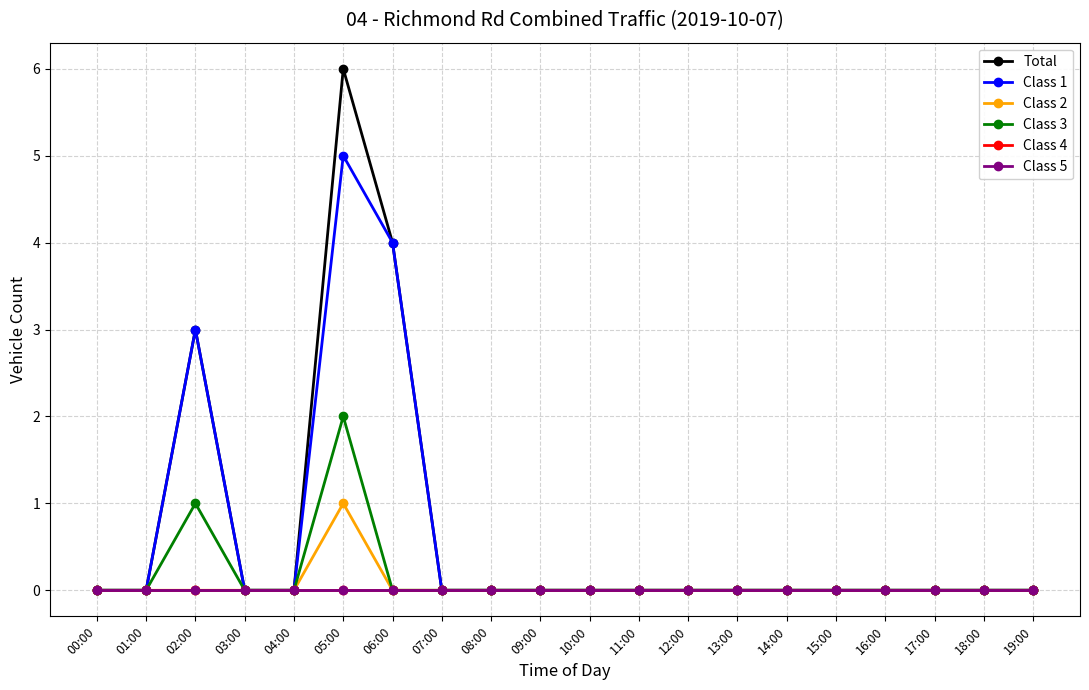

What is the maximum value shown in the chart?

6